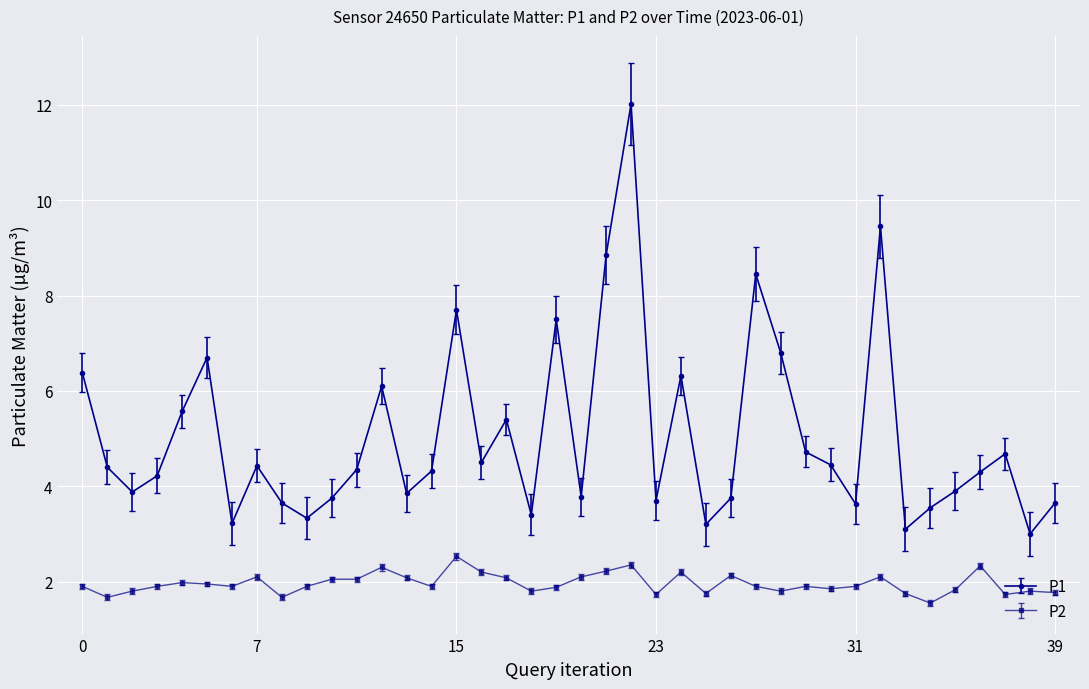

Does the chart have visible grid lines?

Yes